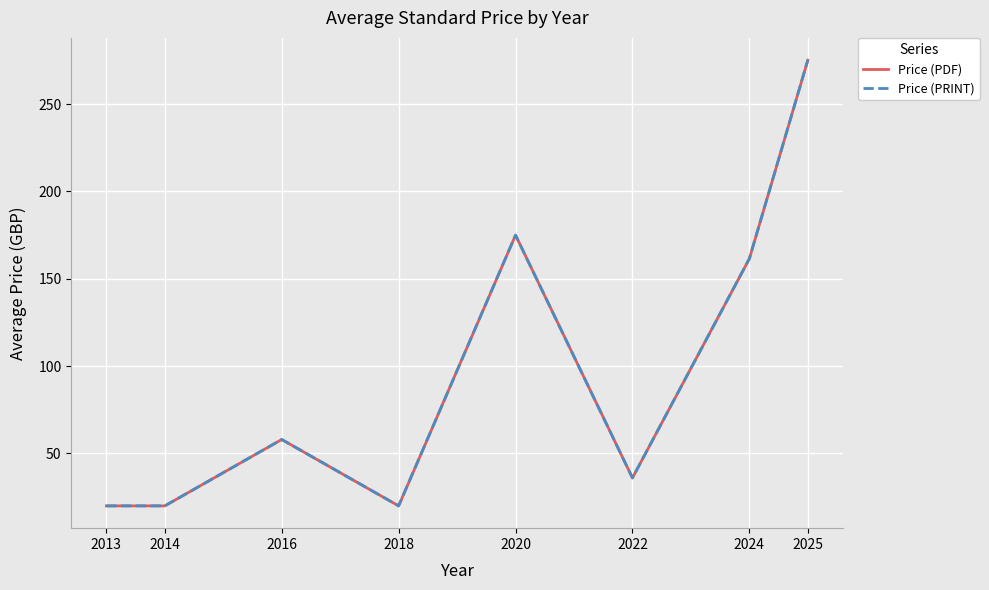

Is this an area chart (filled region under the line)?

No